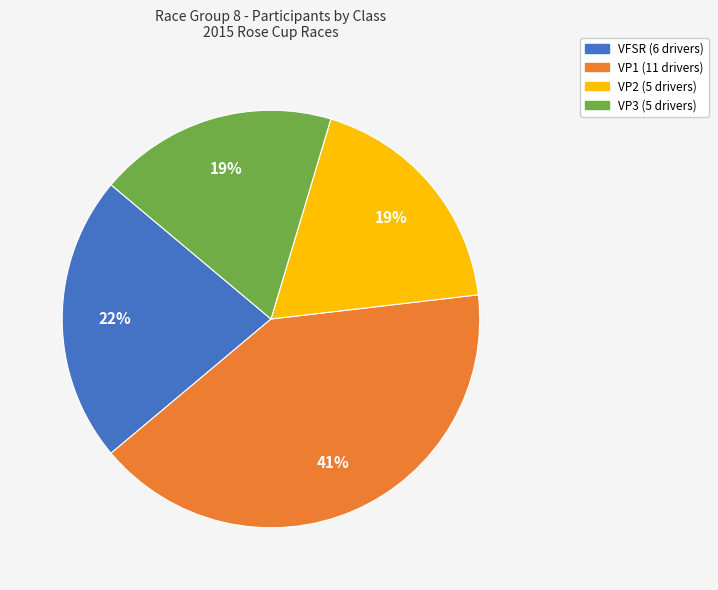

Count the number of slices in the pie.

4